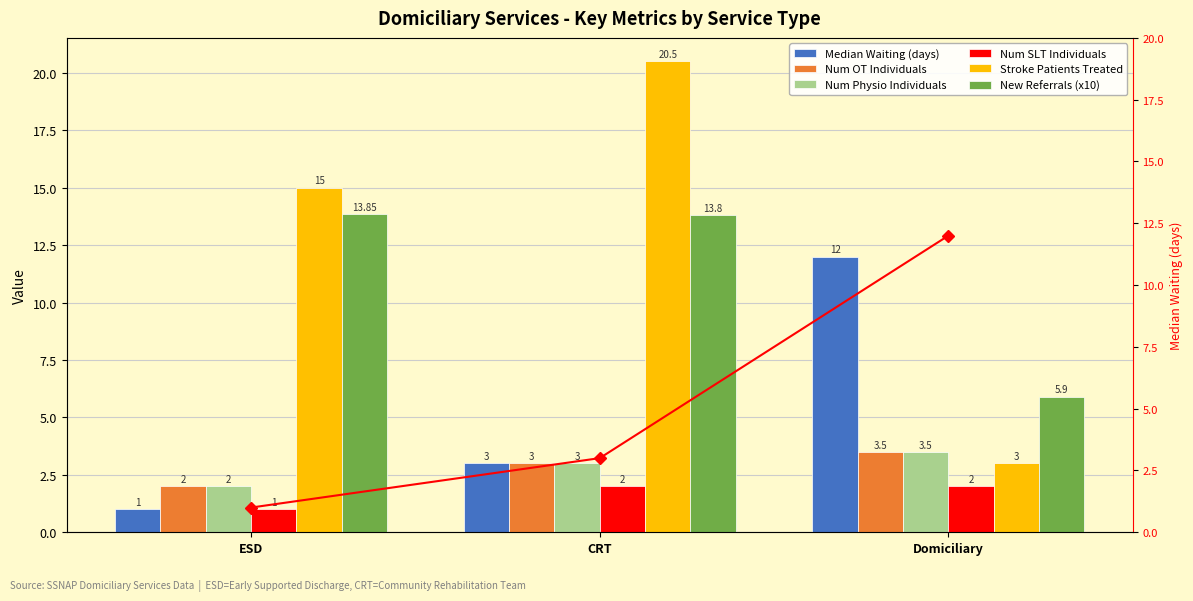

True or false: Num SLT Individuals has a value of 2.0 at Domiciliary.

True